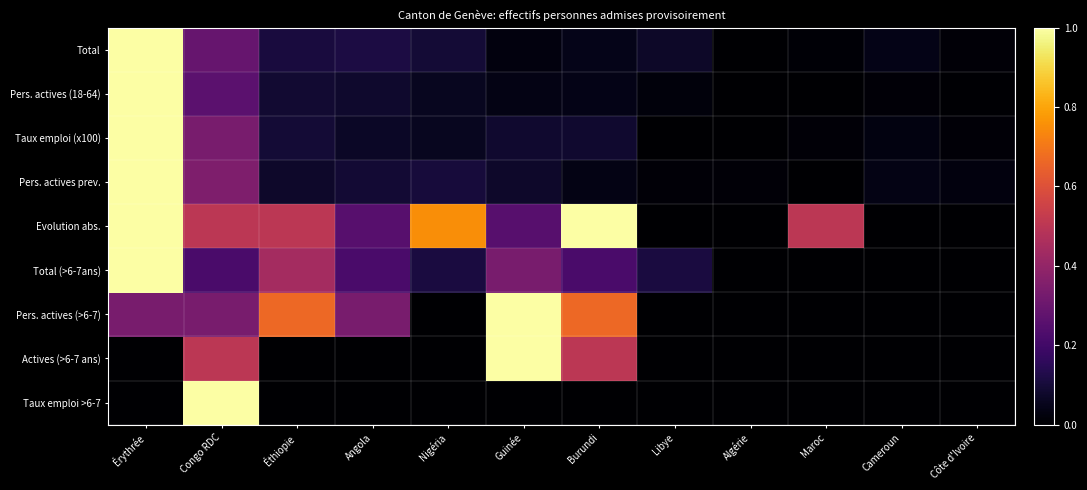

What is the greatest value displayed?

1.0